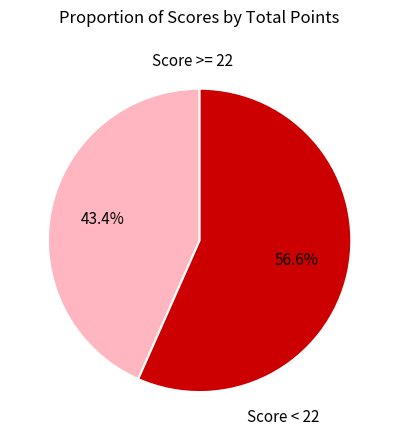

Is there any slice that represents more than half of the pie?

Yes